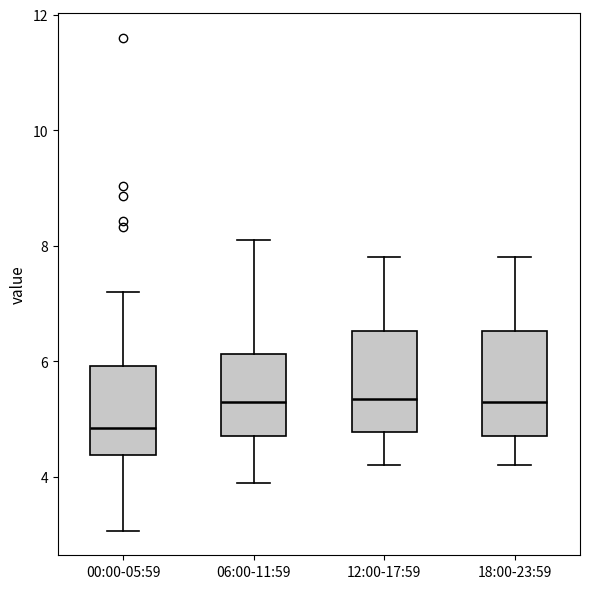

Reading left to right, transcribe this box plot: for each box, give where its median line is, the range the box spans, and where its two whiskers end, as read against the y-axis. The values are not printed on the chart, so give them approximately, as read against the axis.

00:00-05:59: median 4.8, box 4.4 to 6.0, whiskers 3.0 to 7.2
06:00-11:59: median 5.4, box 4.8 to 6.2, whiskers 4.0 to 8.2
12:00-17:59: median 5.4, box 4.8 to 6.6, whiskers 4.2 to 7.8
18:00-23:59: median 5.4, box 4.8 to 6.6, whiskers 4.2 to 7.8